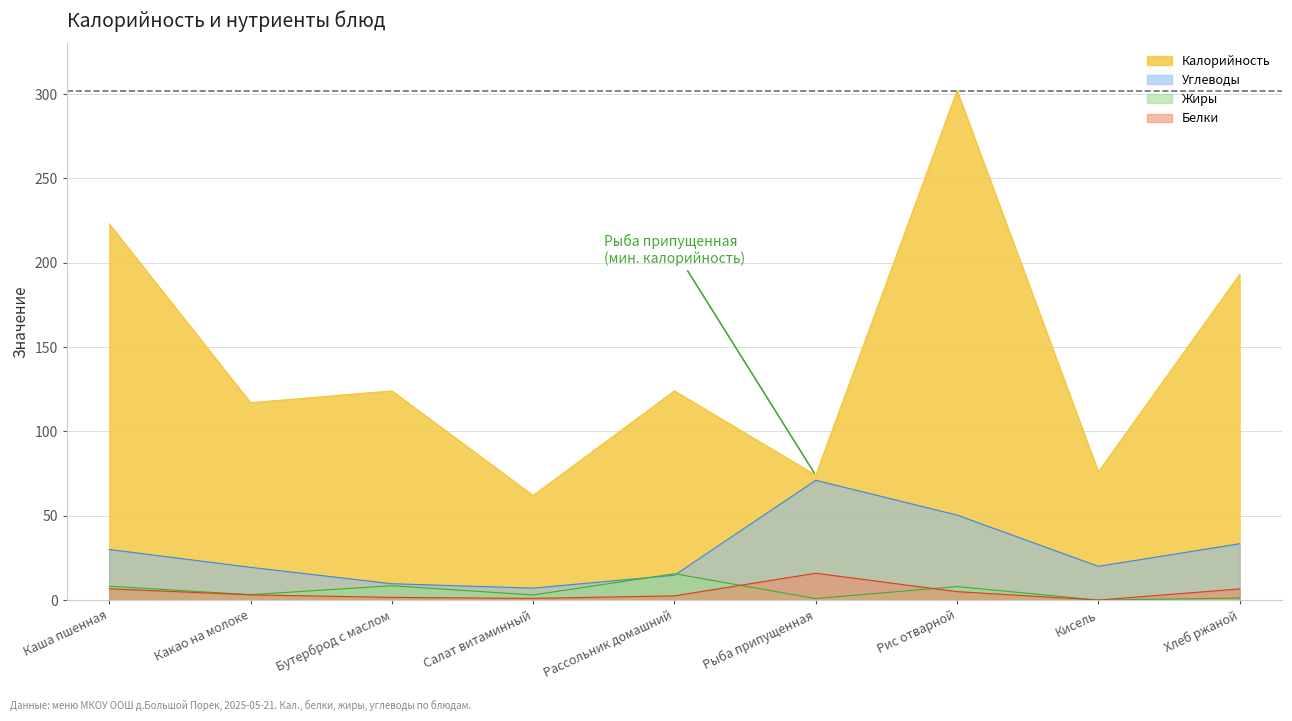

Between Какао на молоке and Рыба припущенная, which is larger?

Какао на молоке